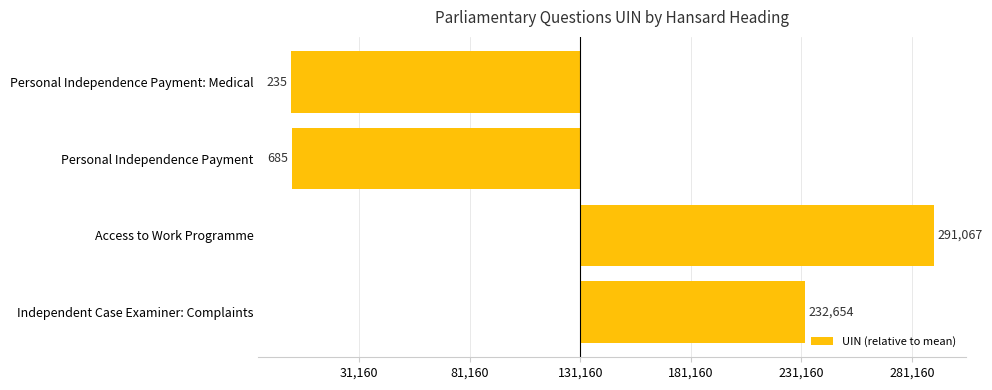

What is the smallest value displayed?

-130925.2